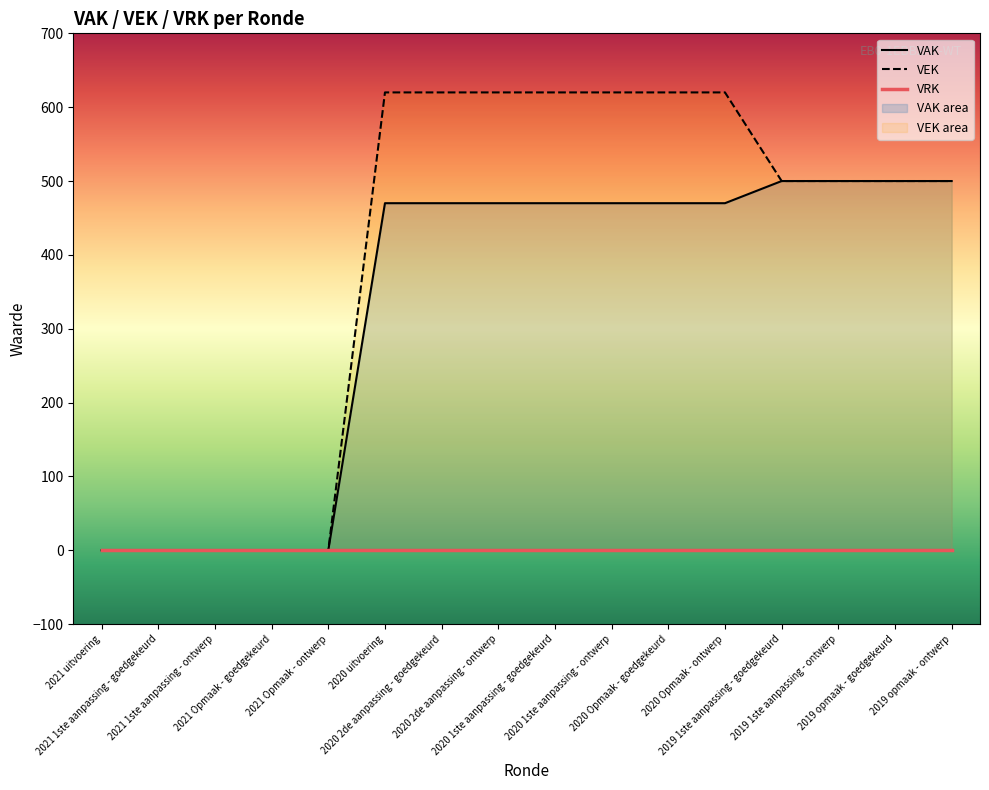

What is the highest value of the VEK series?

620